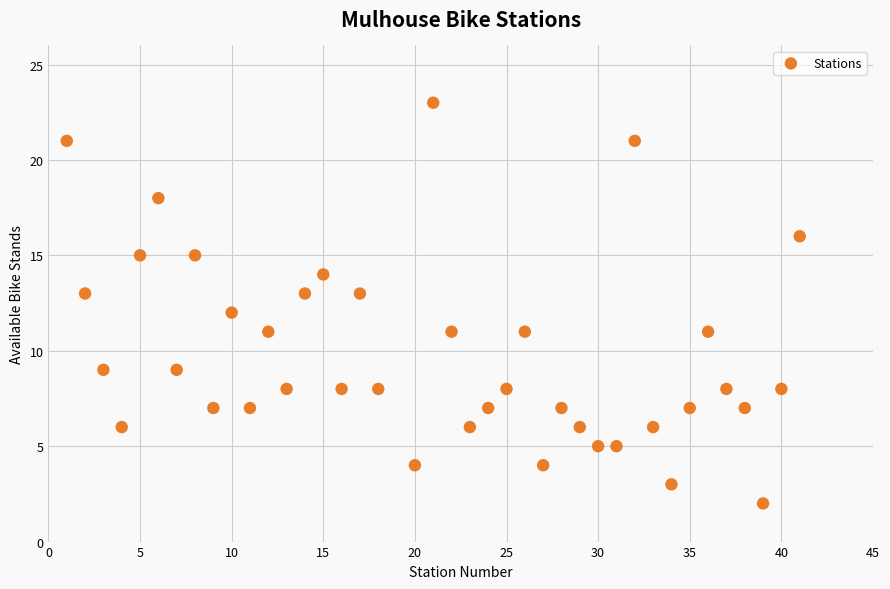

What is the range of X values (max minus min)?

40